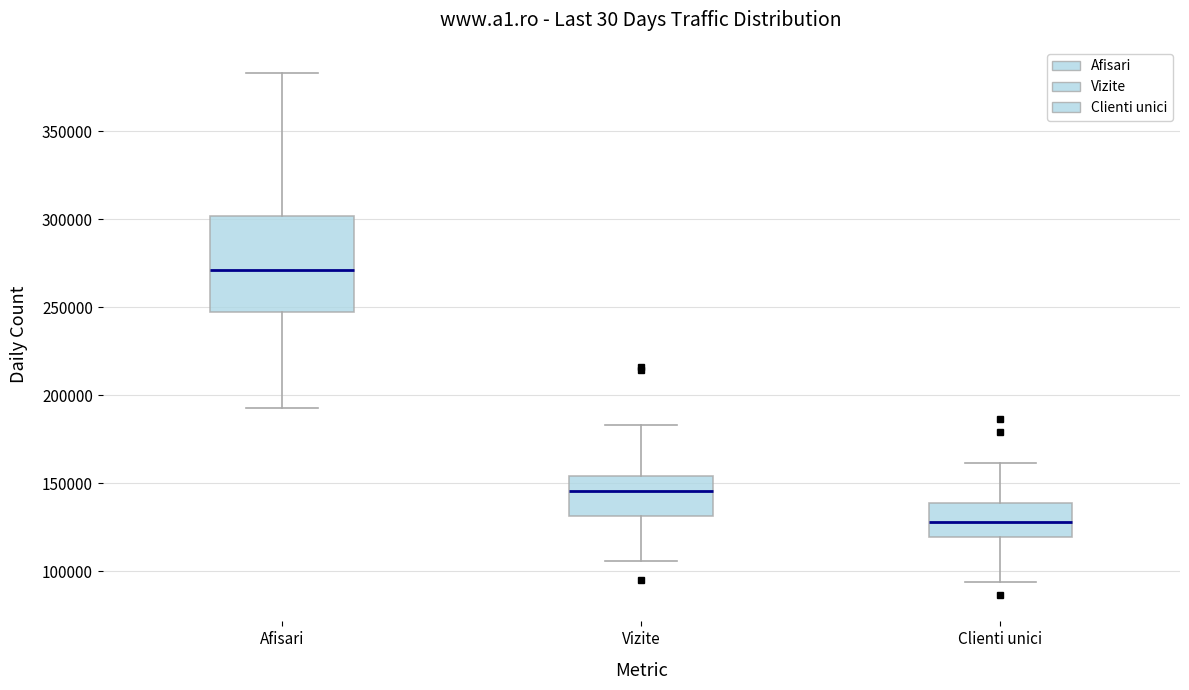

Reading left to right, transcribe this box plot: for each box, give where its median line is, the range the box spans, and where its two whiskers end, as read against the y-axis. The values are not printed on the chart, so give them approximately, as read against the axis.

Afisari: median 270000, box 245000 to 300000, whiskers 195000 to 385000
Vizite: median 145000, box 130000 to 155000, whiskers 105000 to 185000
Clienti unici: median 130000, box 120000 to 140000, whiskers 95000 to 160000